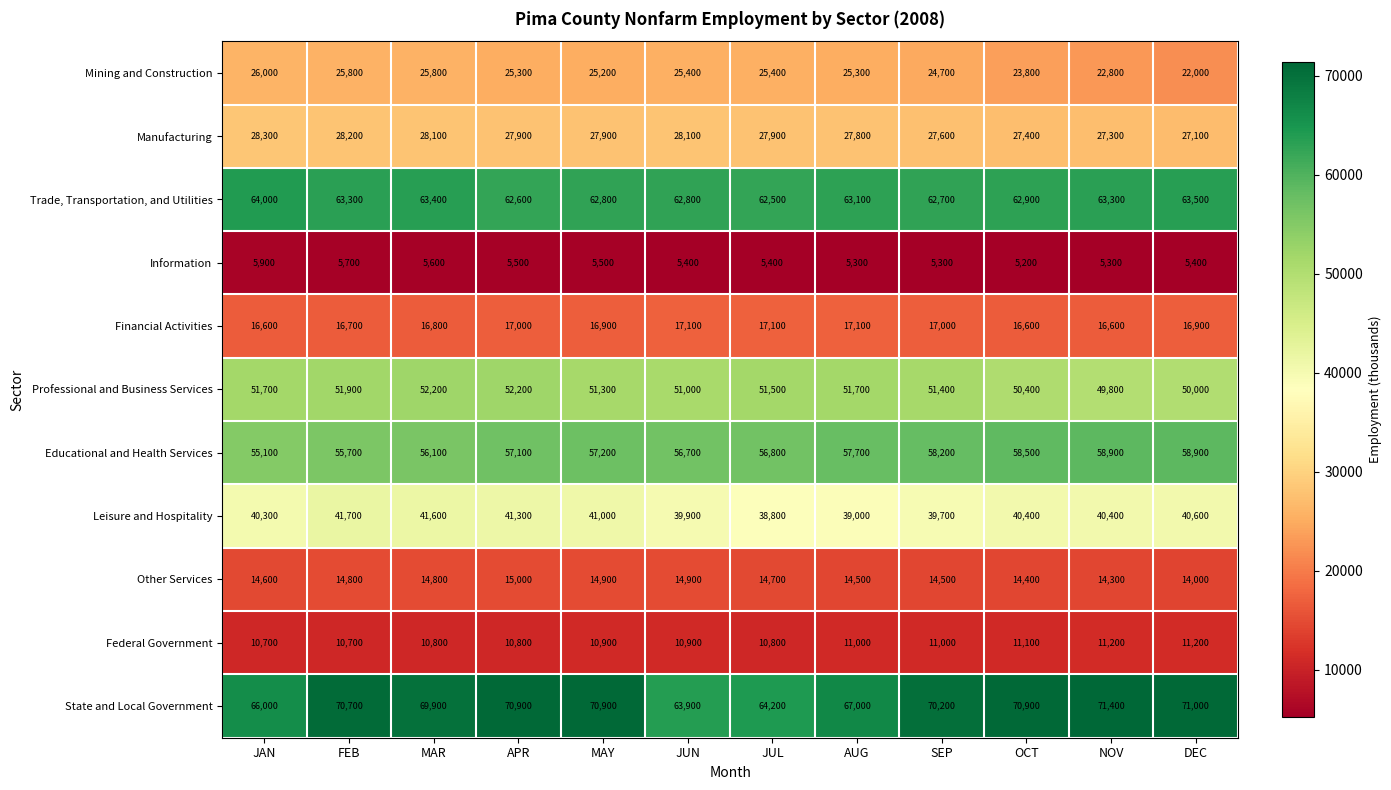

Rank the series at FEB from lowest to highest value.

Information, Federal Government, Other Services, Financial Activities, Mining and Construction, Manufacturing, Leisure and Hospitality, Professional and Business Services, Educational and Health Services, Trade, Transportation, and Utilities, State and Local Government